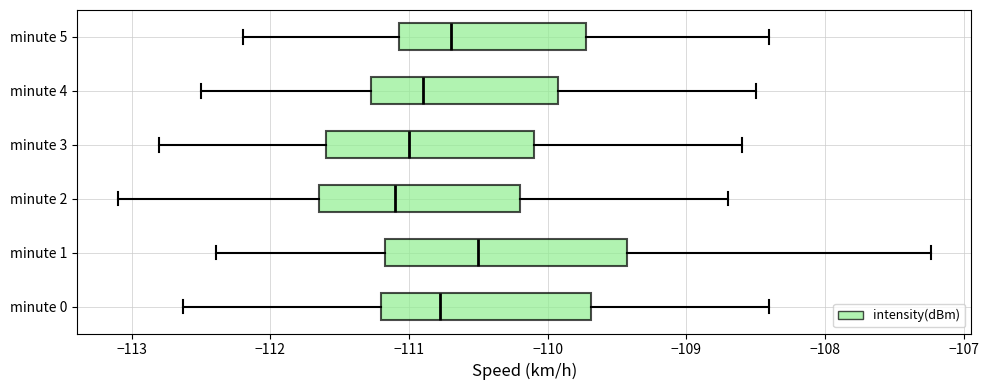

Reading bottom to top, transcribe this box plot: for each box, give where its median line is, the range the box spans, and where its two whiskers end, as read against the x-axis. The values are not printed on the chart, so give them approximately, as read against the axis.

minute 0: median -110.8, box -111.2 to -109.7, whiskers -112.6 to -108.4
minute 1: median -110.5, box -111.2 to -109.4, whiskers -112.4 to -107.2
minute 2: median -111.1, box -111.6 to -110.2, whiskers -113.1 to -108.7
minute 3: median -111.0, box -111.6 to -110.1, whiskers -112.8 to -108.6
minute 4: median -110.9, box -111.3 to -109.9, whiskers -112.5 to -108.5
minute 5: median -110.7, box -111.1 to -109.7, whiskers -112.2 to -108.4